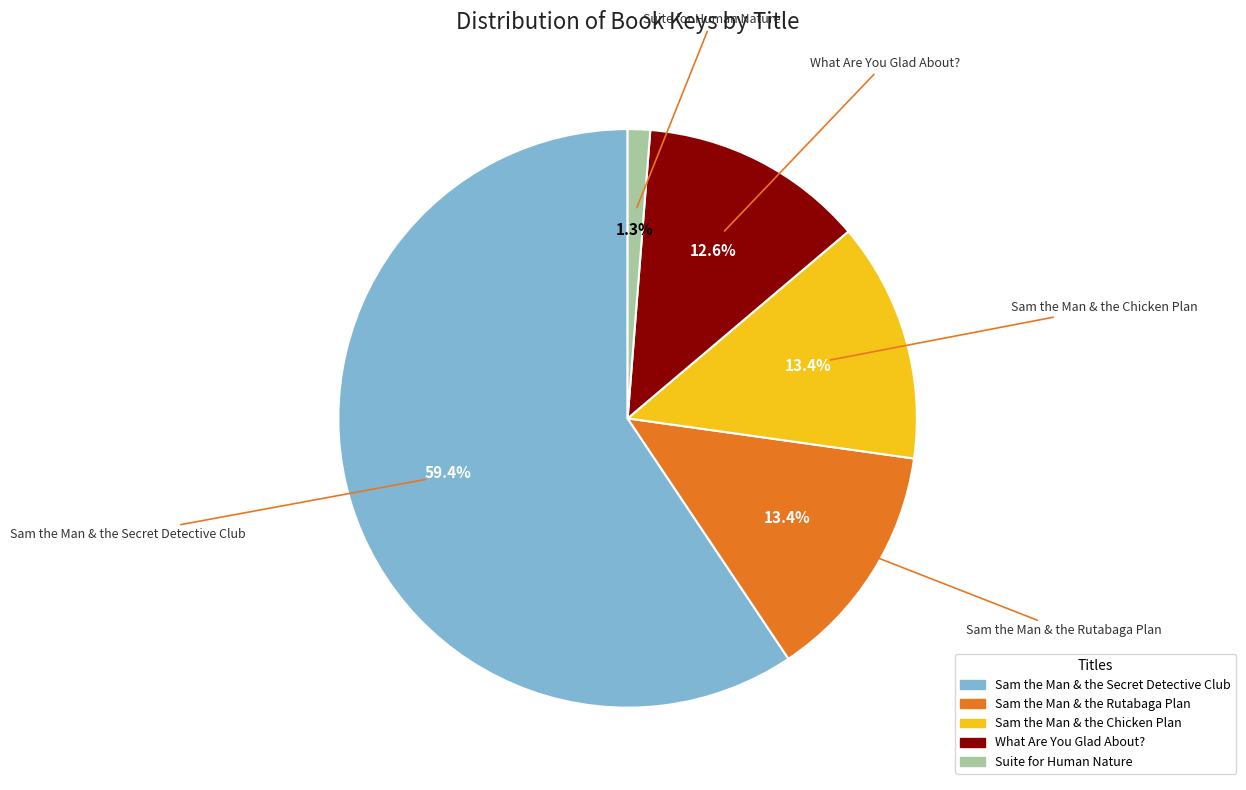

Which has a higher value, Sam the Man & the Rutabaga Plan or Sam the Man & the Secret Detective Club?

Sam the Man & the Secret Detective Club